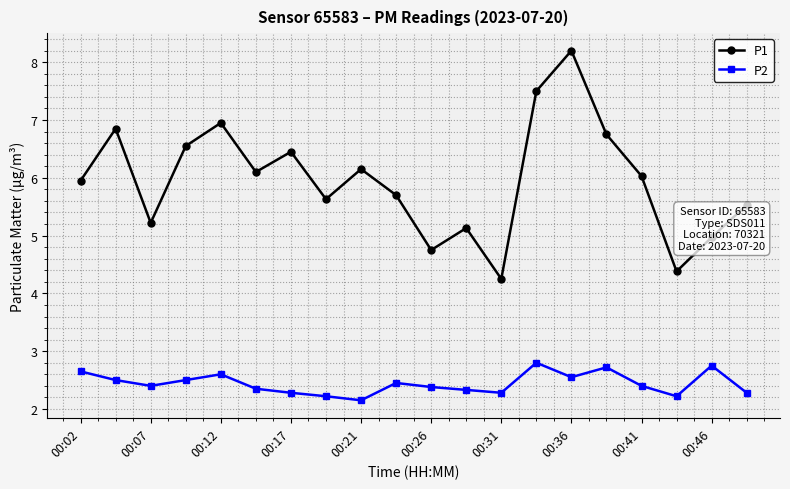

Which series has the largest total across all categories?

P1